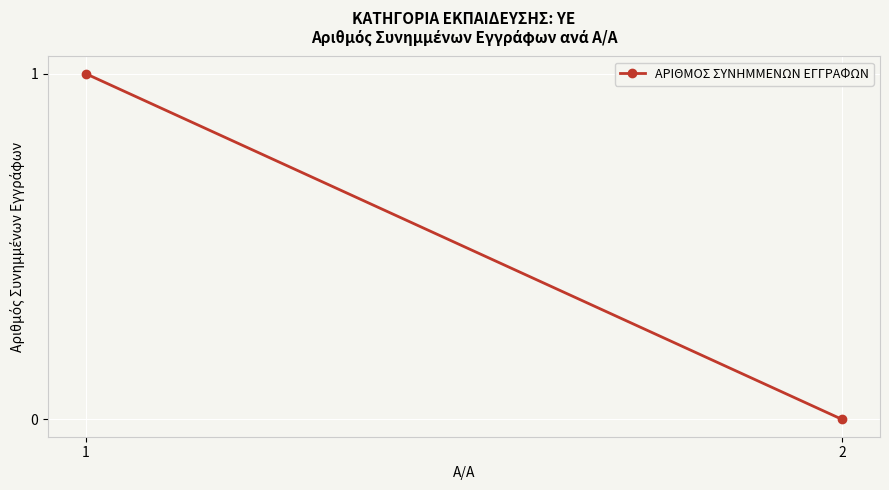

What is the sum of all values?

1